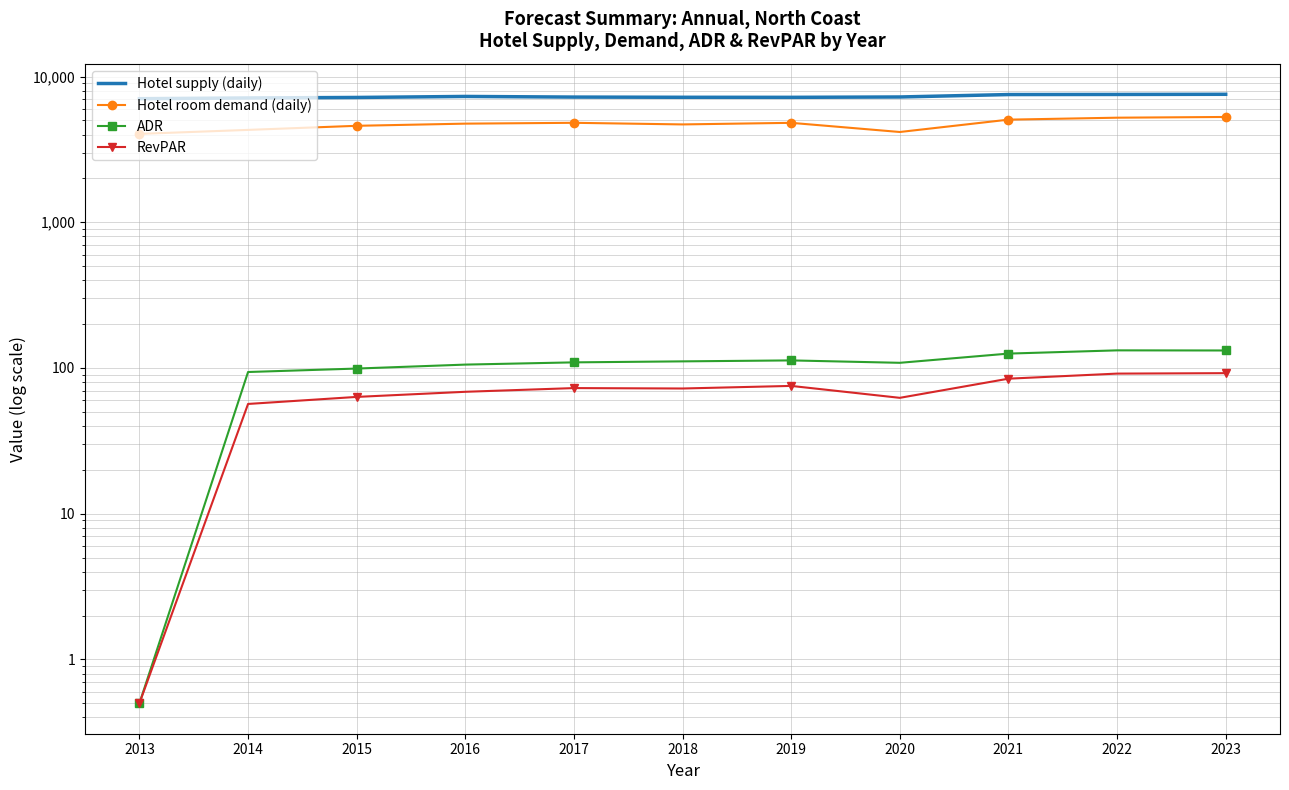

What is the value of the Hotel room demand (daily) point at the 2nd from the left?

4302.8